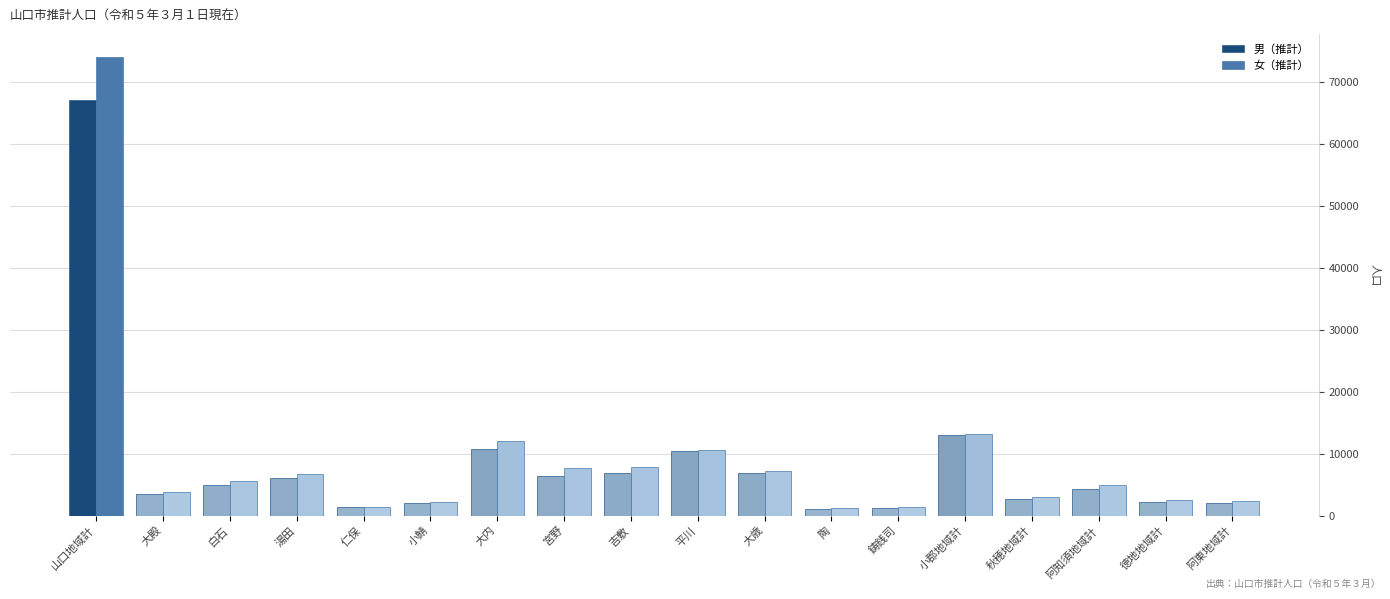

What is the spread (max minus min) of values at 平川?

188